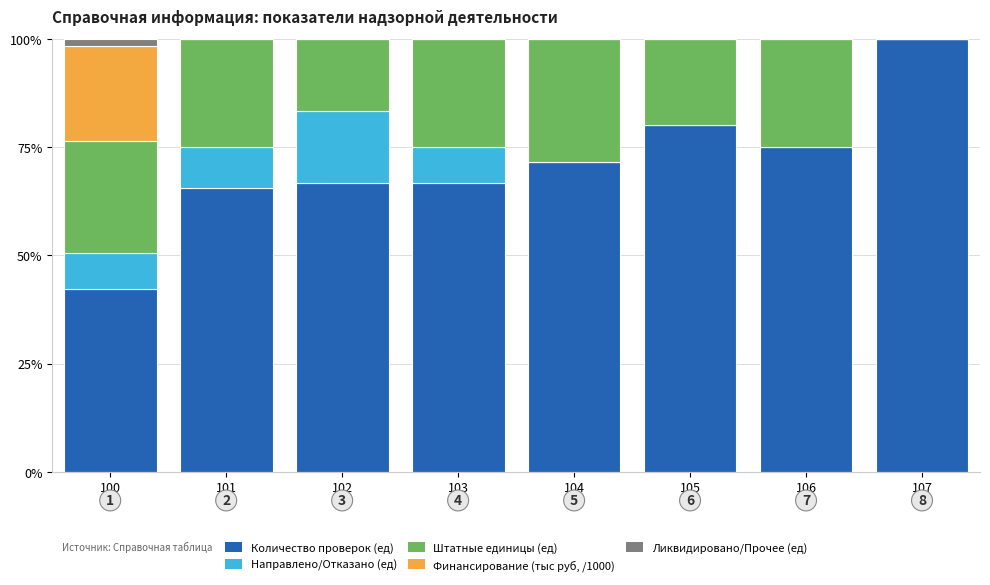

What is the sum of all Количество проверок (ед) values?

567.6